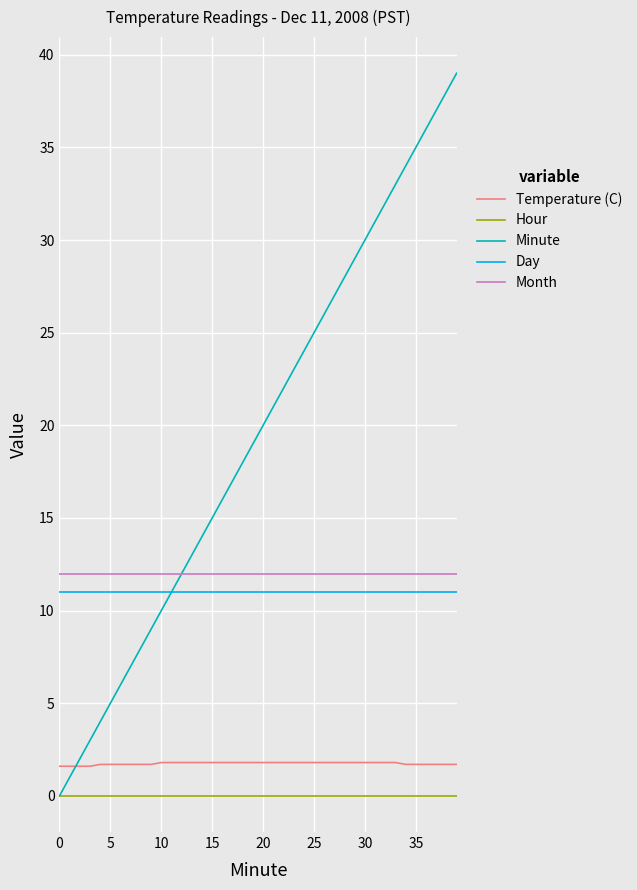

Which series has the largest total across all categories?

Minute